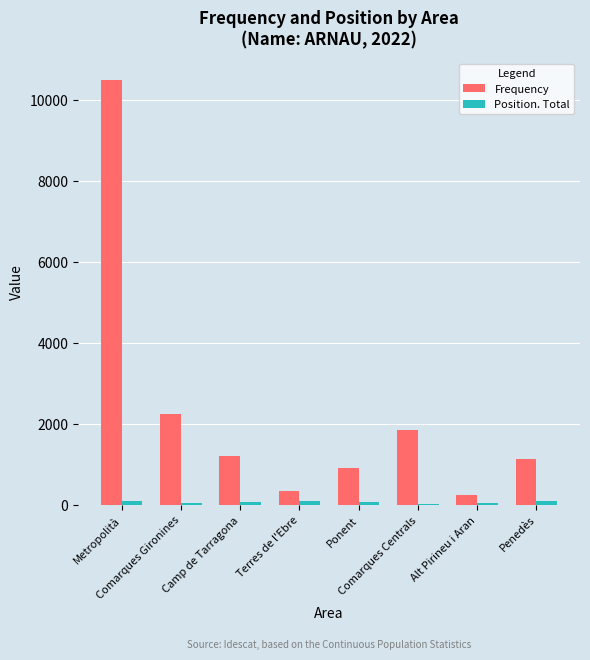

What is the spread (max minus min) of values at Alt Pirineu i Aran?

184